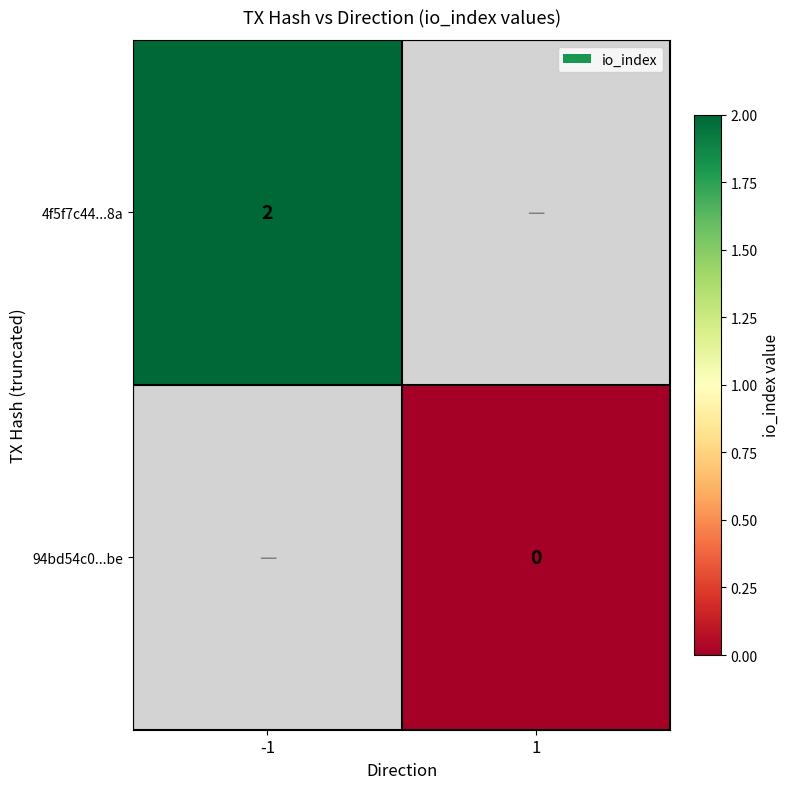

At how many categories does at least one series exceed 0?

1